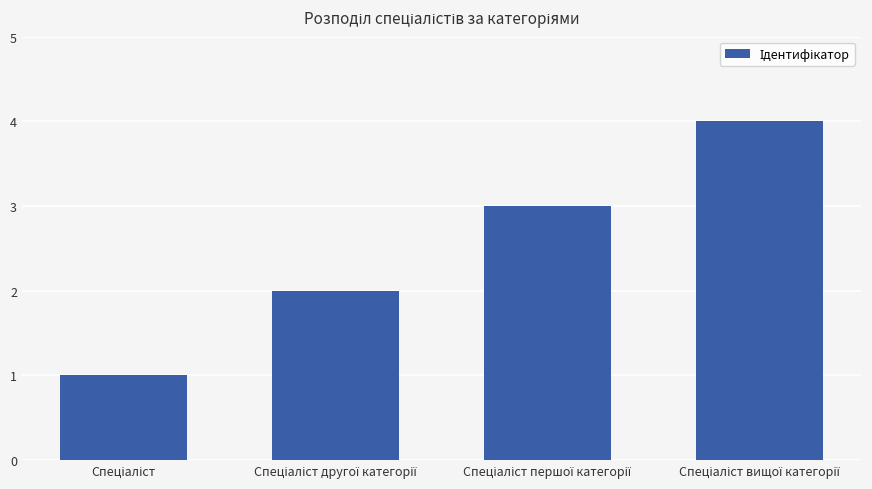

How many bars are there in total?

4